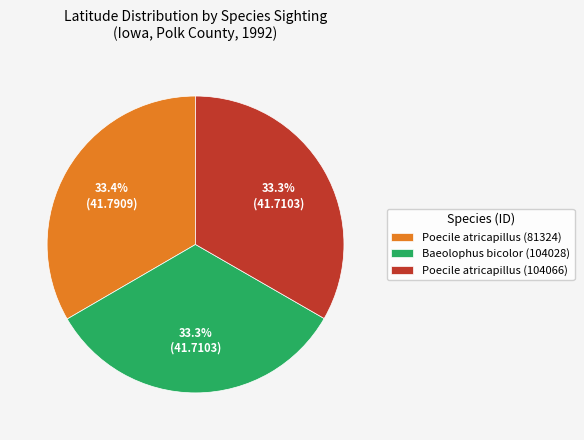

Is there a majority slice in this chart?

No